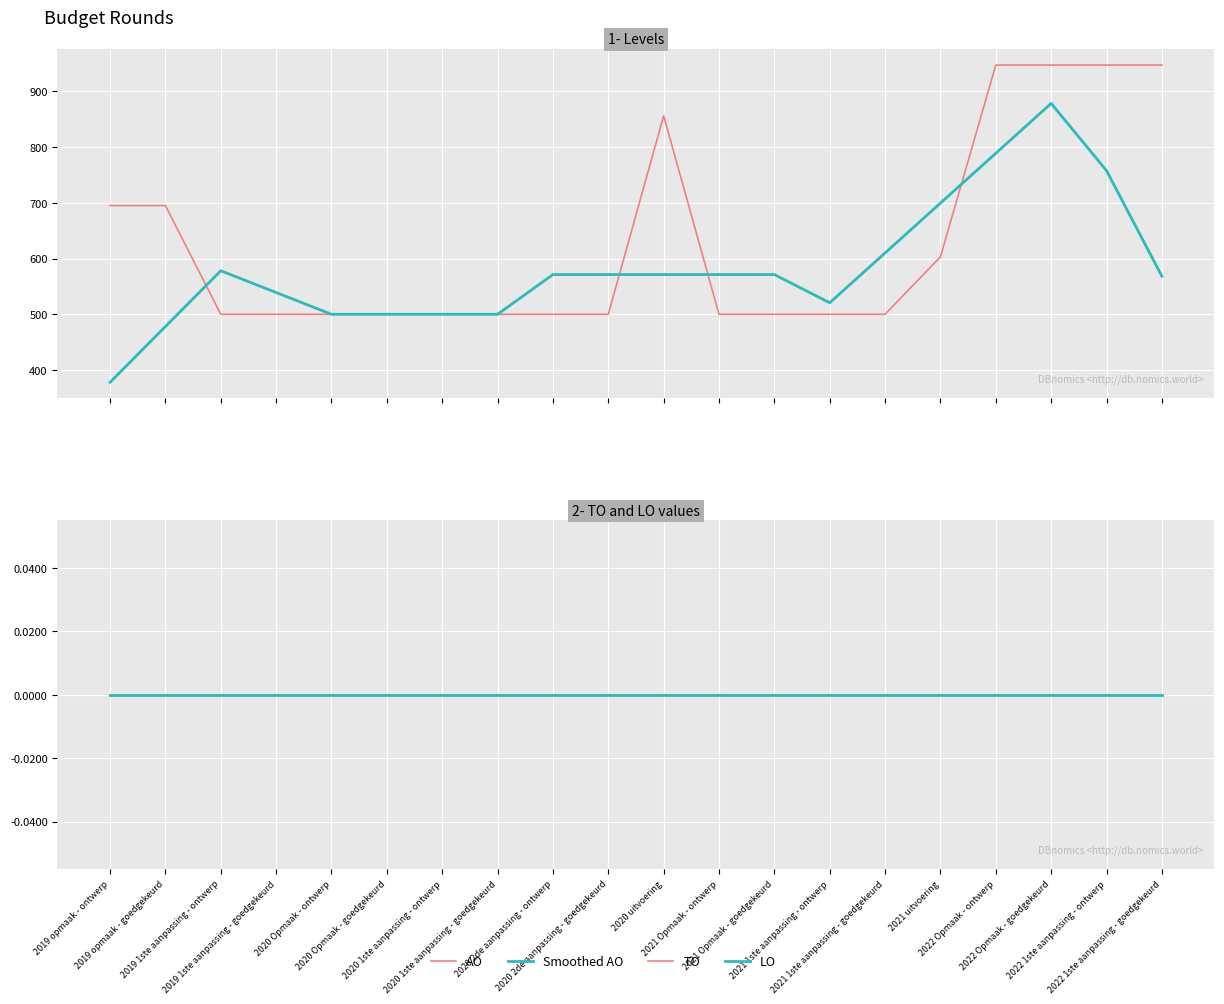

At which category does Smoothed AO reach its first local valley?

2021 1ste aanpassing - ontwerp